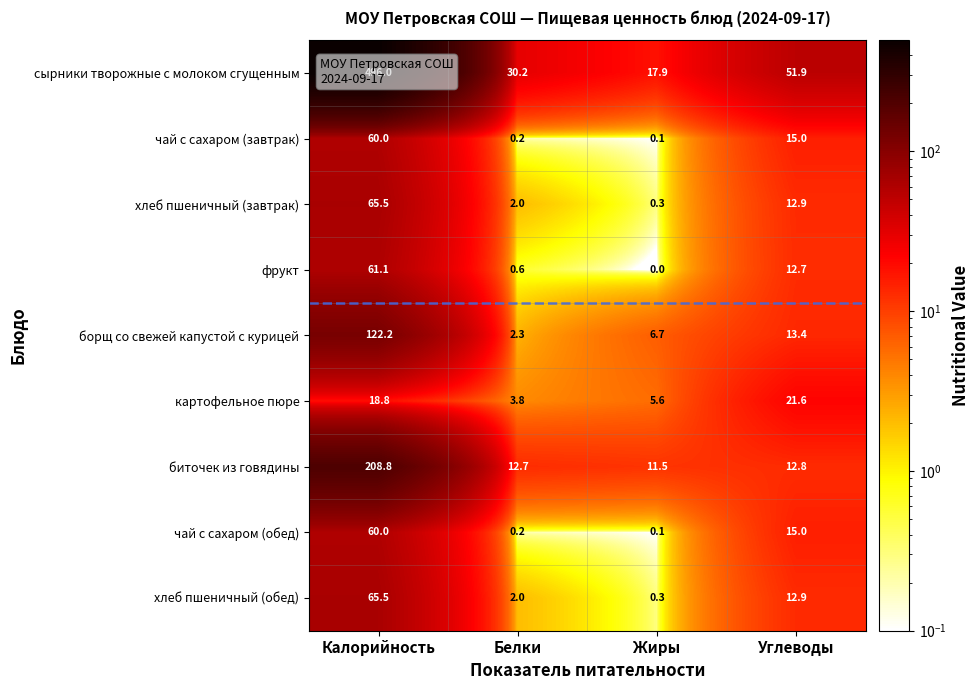

What is the difference between the maximum and second lowest values in the хлеб пшеничный (обед) series?

63.5